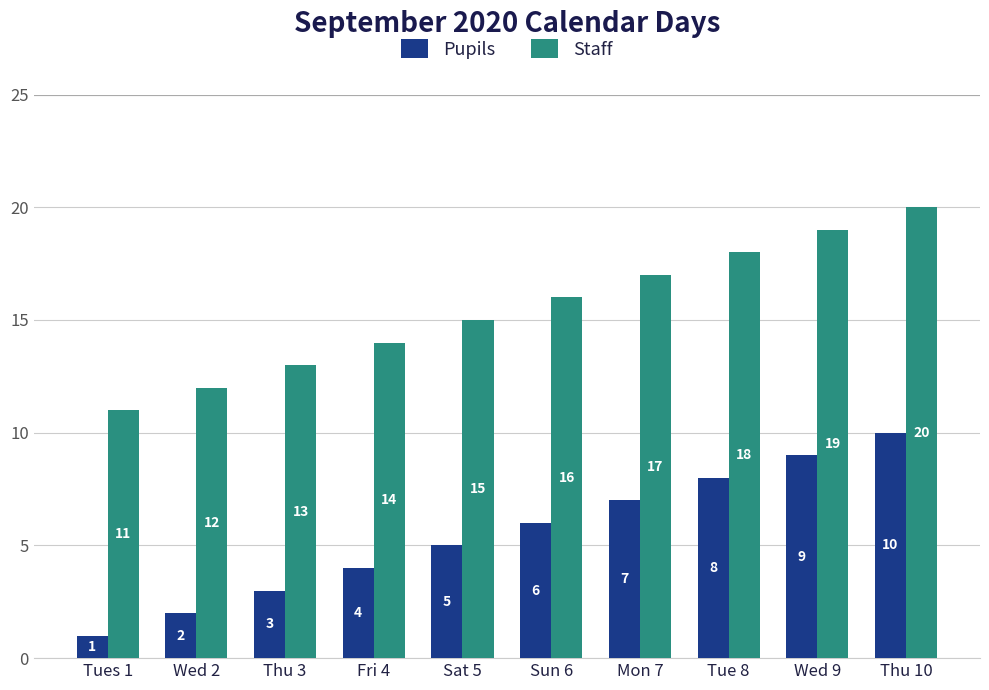

The value of Pupils at Thu 10 is 14. True or false?

False